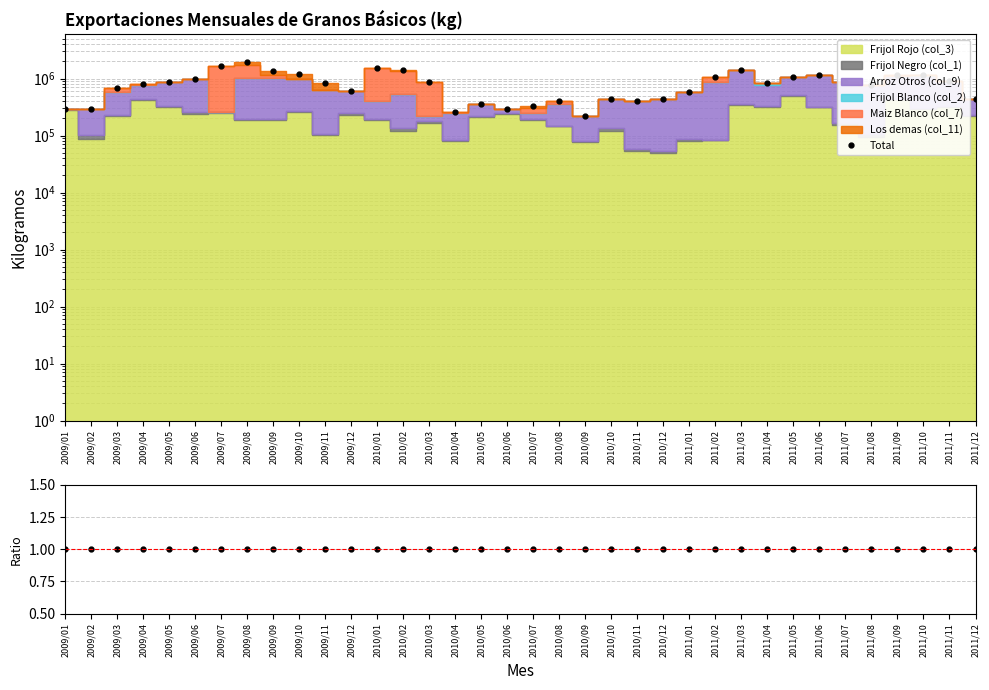

What is the approximate value of Total at 2011/10?

1152929.0